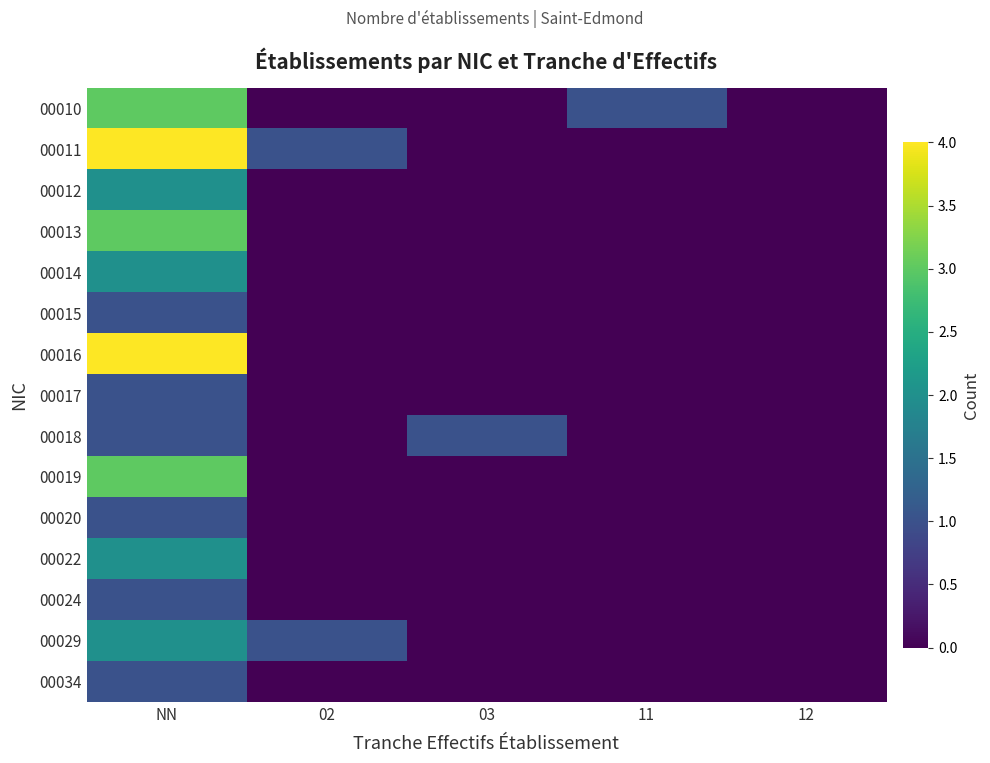

Which series has the largest total across all categories?

00011